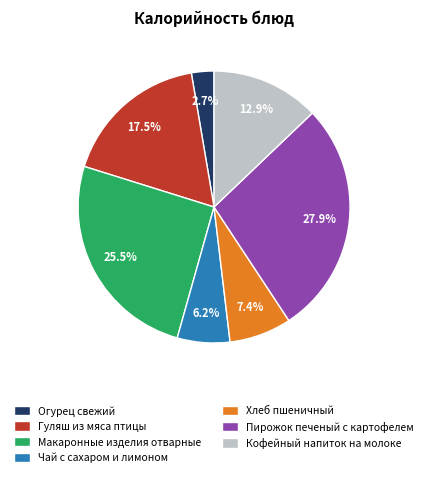

How many slices are in this pie chart?

7